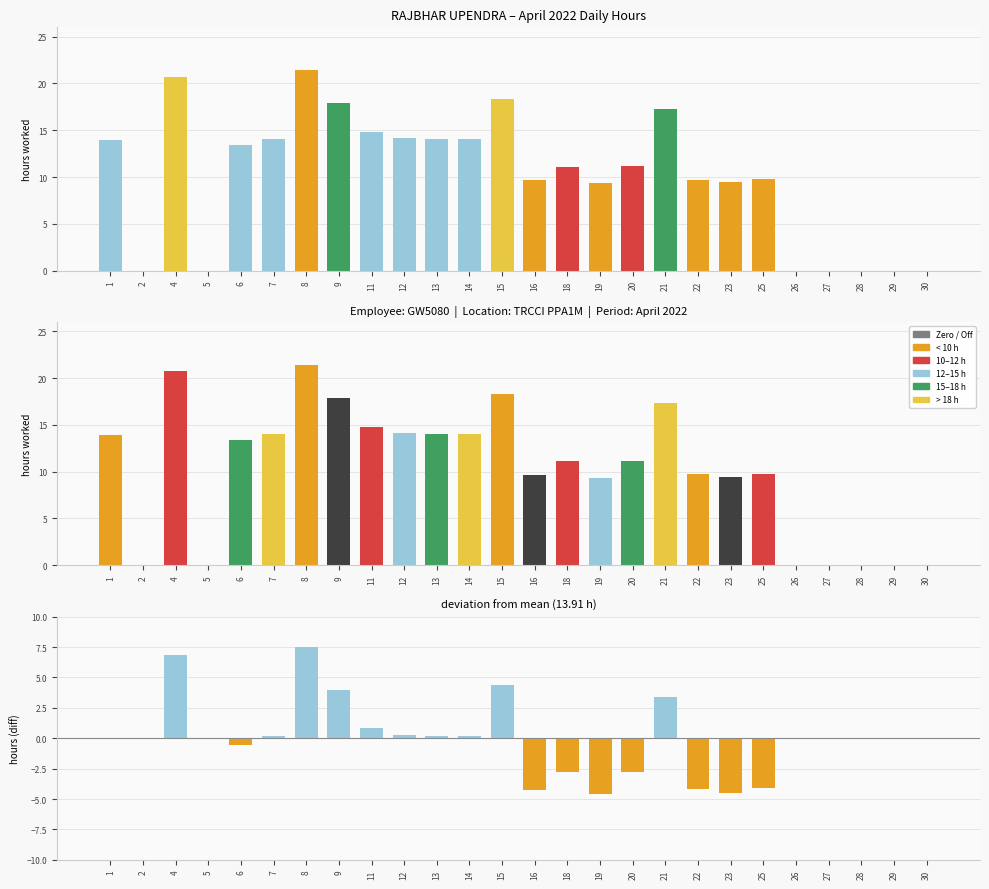

List the series in order of their overall mean, highest first.

Hours Worked, Deviation from Mean